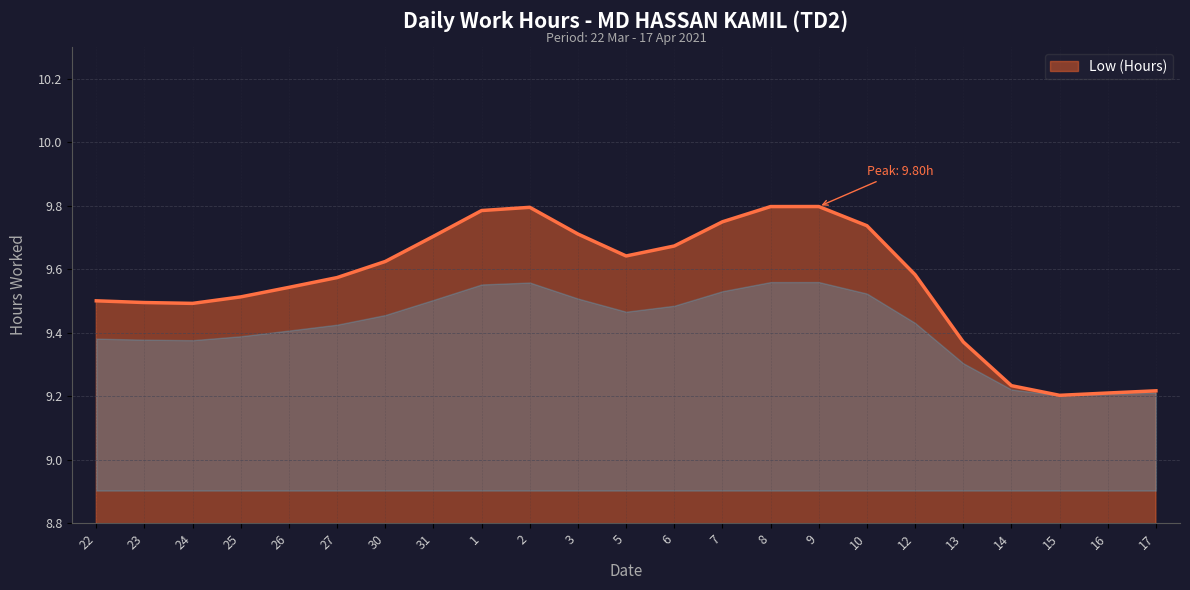

What position from the right is 10?

7